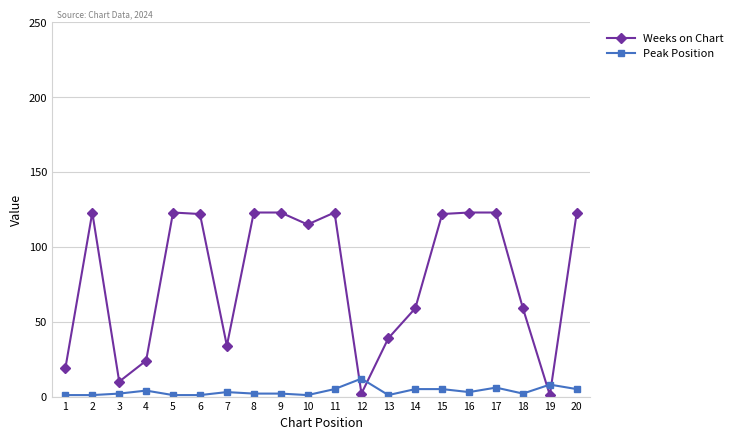

What is the difference between the maximum and second lowest values in the Weeks on Chart series?

121